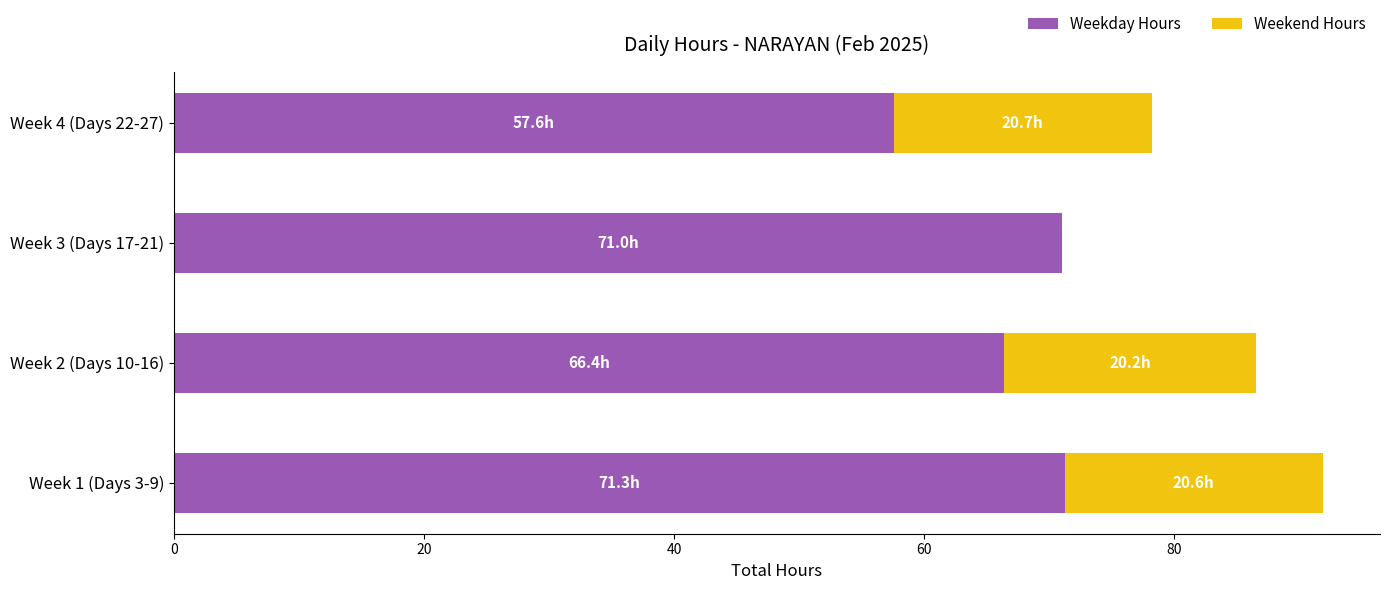

At which category is the sum across all series the highest?

Week 1 (Days 3-9)